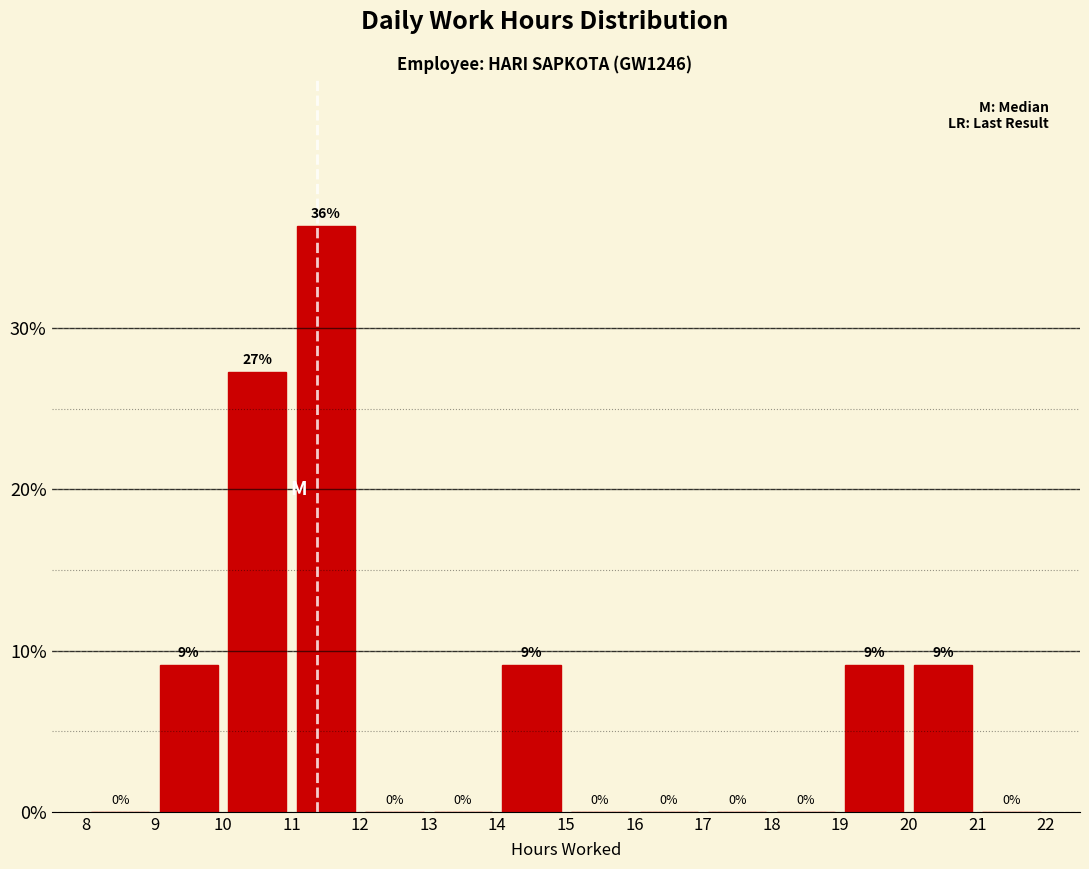

Which range on the x-axis has the tallest bar?

11 to 12